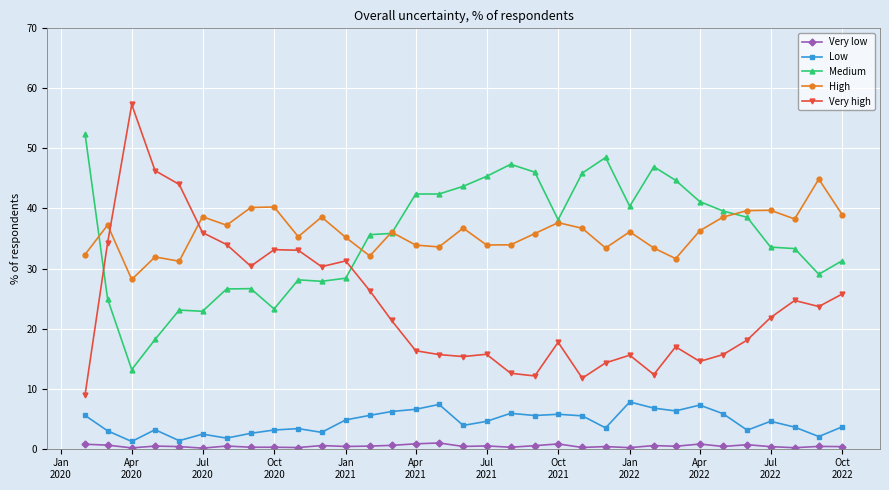

What is the maximum value for Low?

7.8